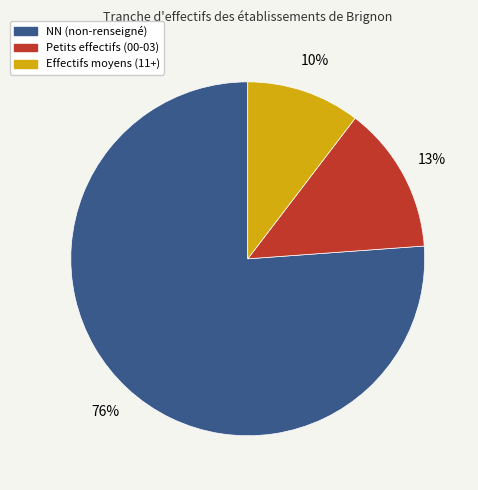

Does any single category account for the majority?

Yes